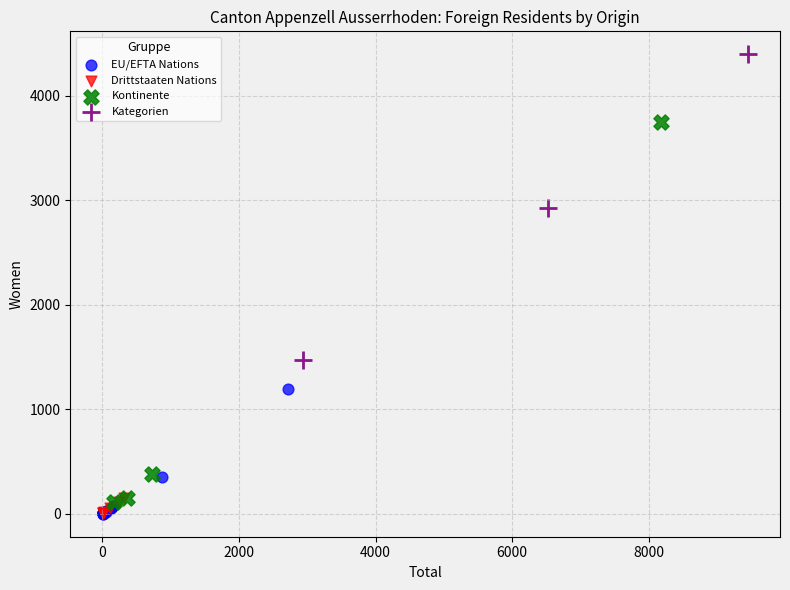

Which series has the largest Y range (max minus min)?

Kontinente